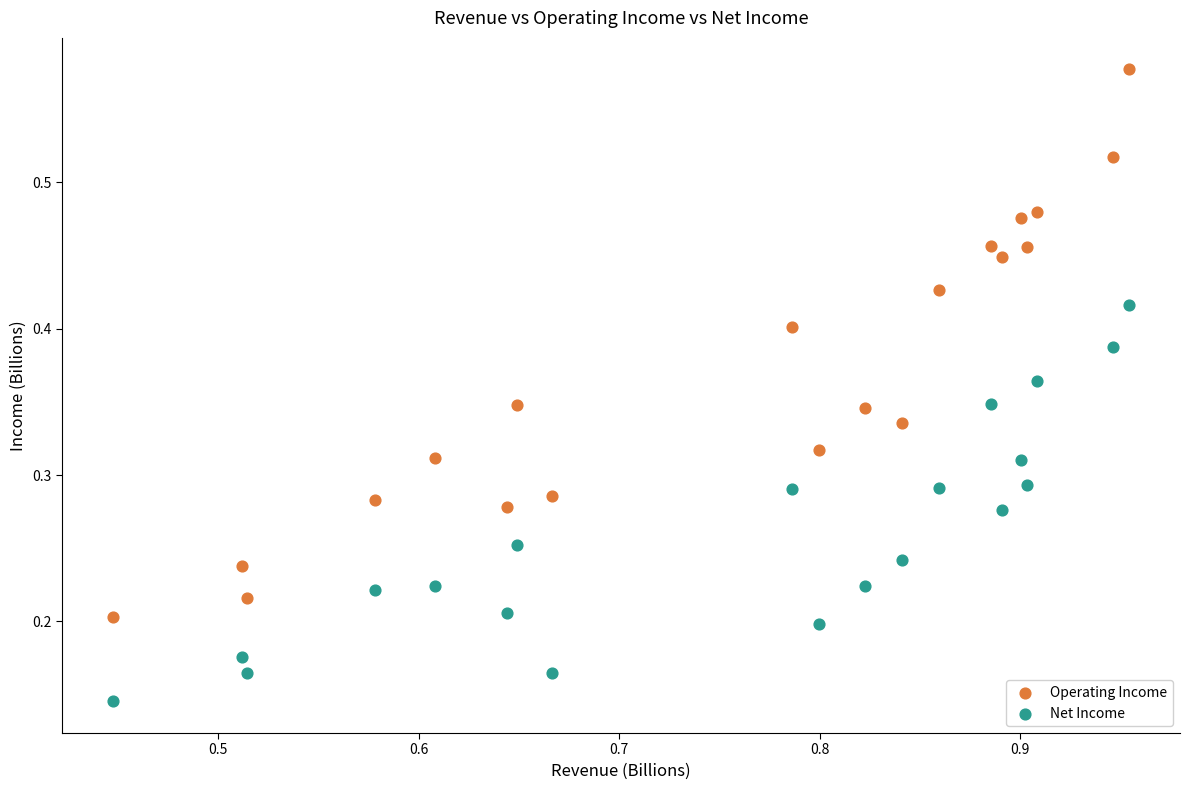

Which series has the largest Y range (max minus min)?

Operating Income